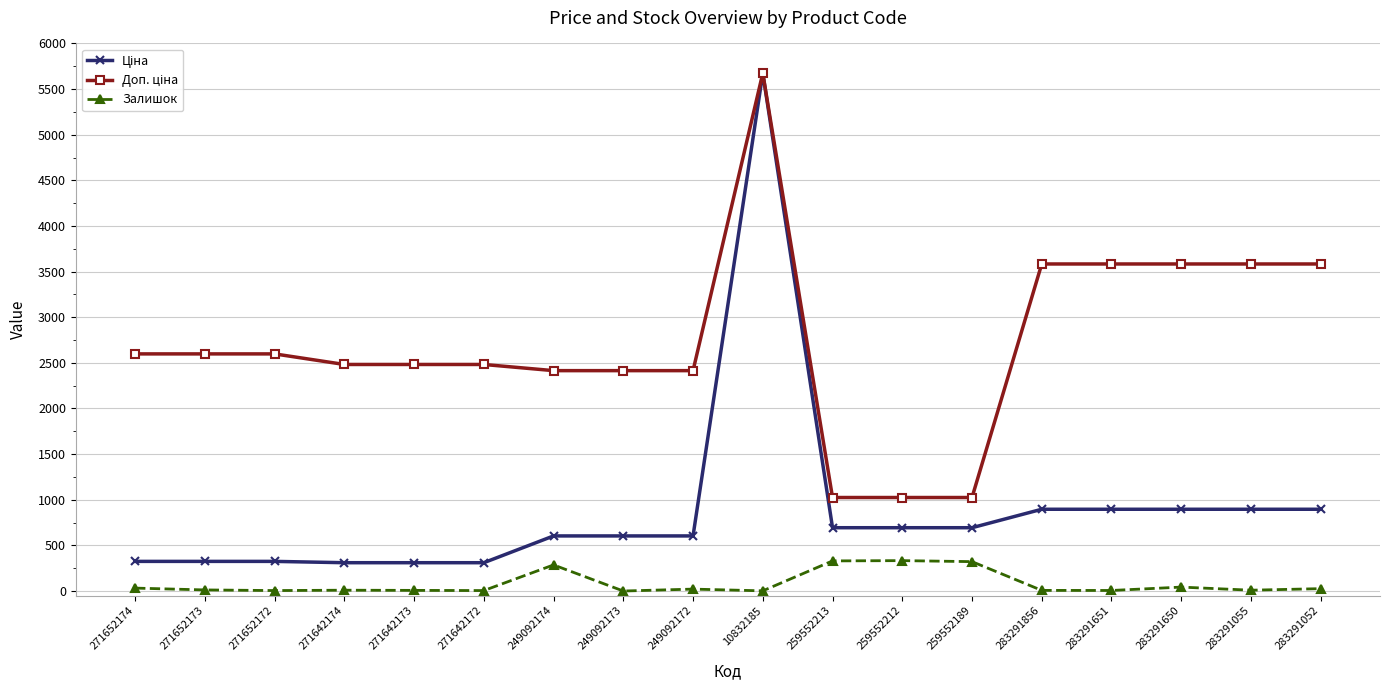

True or false: Залишок has a value of 12.0 at 271652173.

True